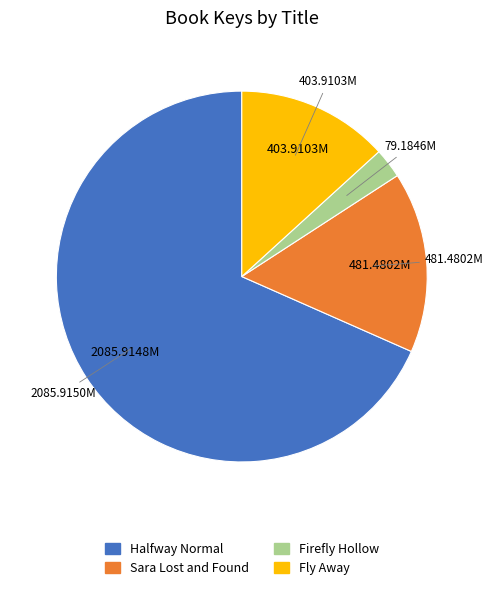

Which category has the smallest portion of the pie?

Firefly Hollow